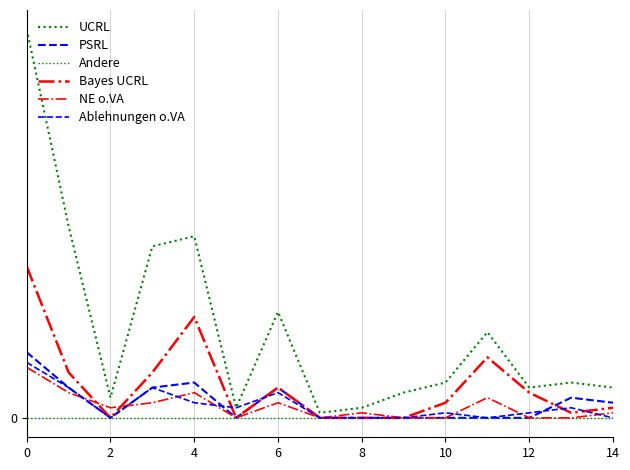

Does the chart display data point markers on the line(s)?

No